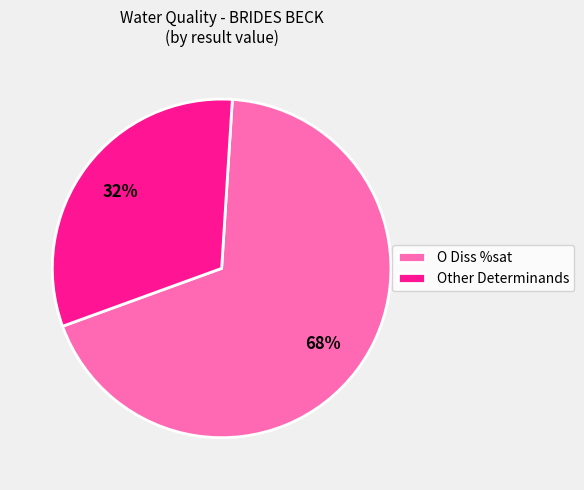

Combined, do O Diss %sat and Other Determinands account for over 50%?

Yes